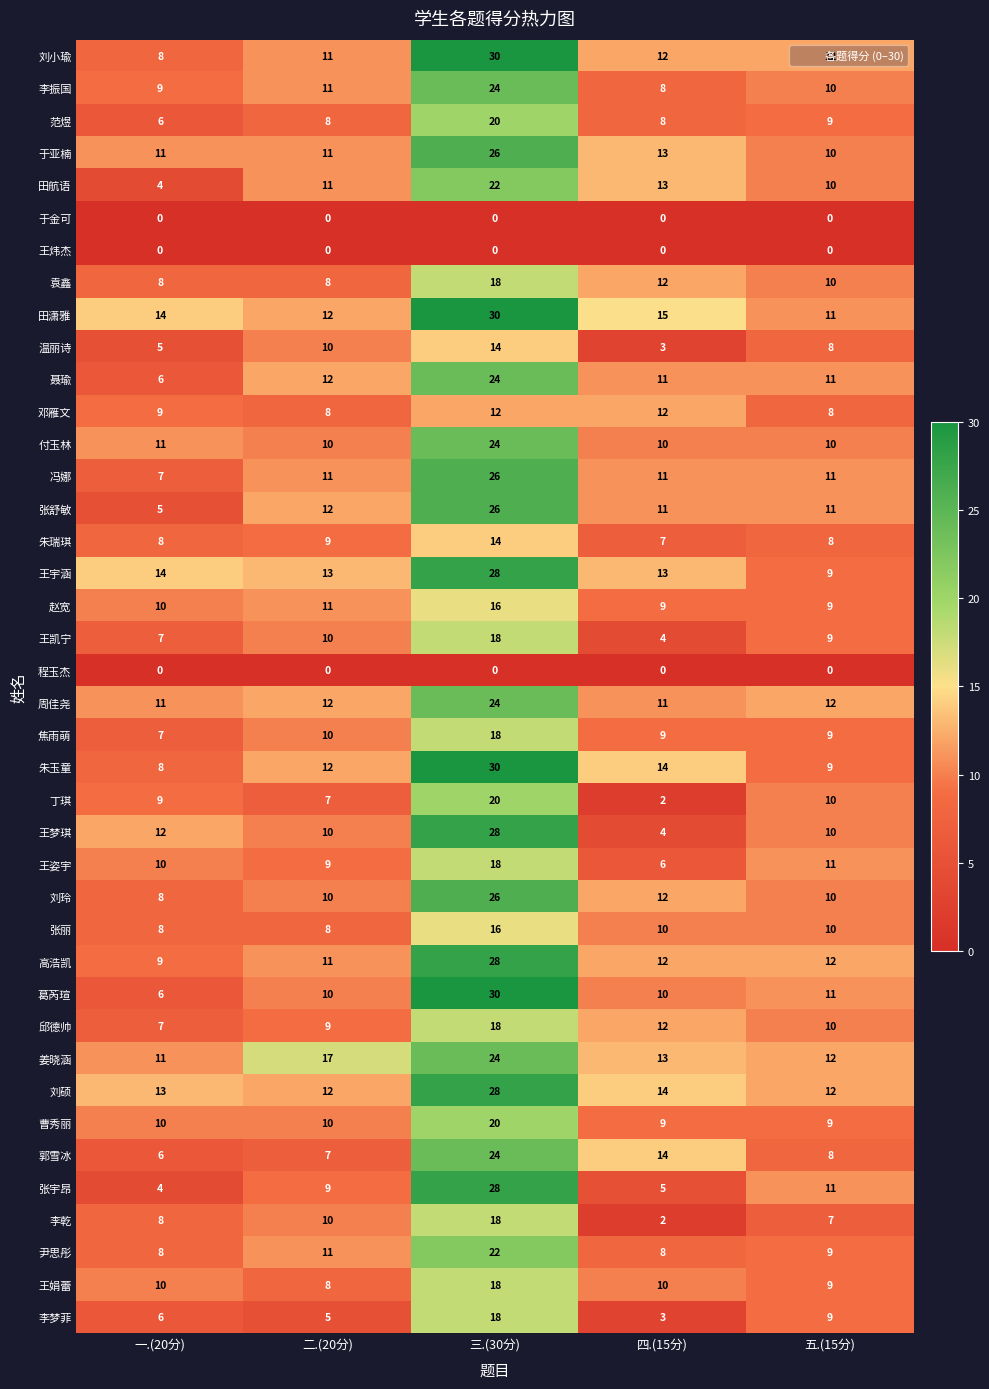

What is the sum of all 王梦琪 values?

64